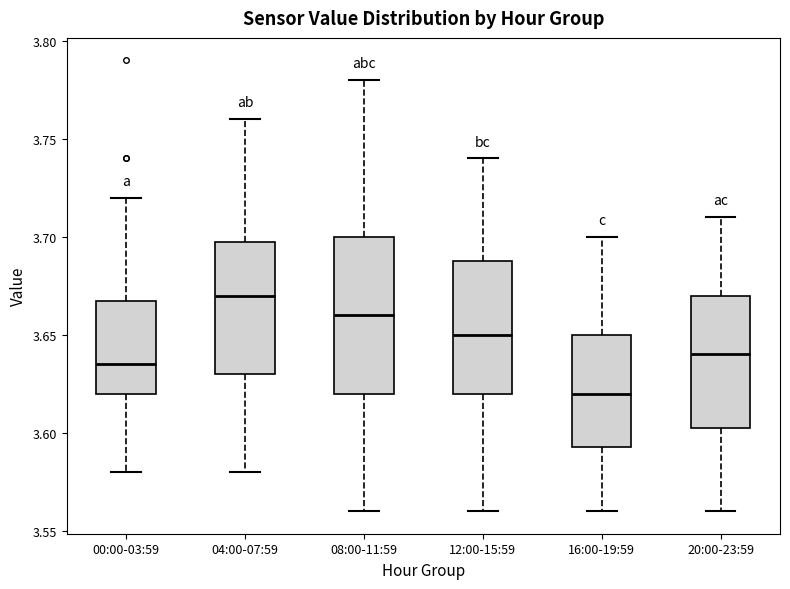

Comparing the boxes themselves (not the whiskers), which one is the tallest?

08:00-11:59